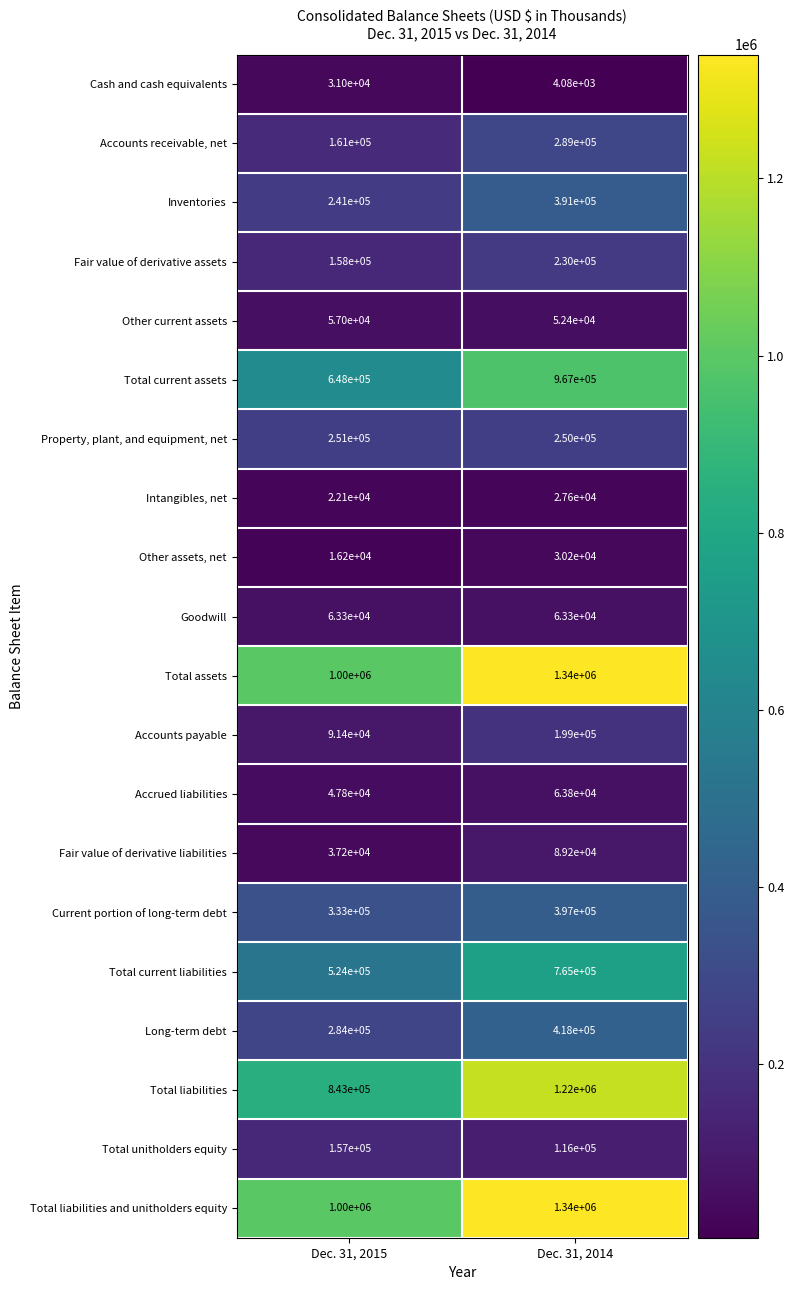

Where is Total current liabilities nearest to the value 644500?

Dec. 31, 2015